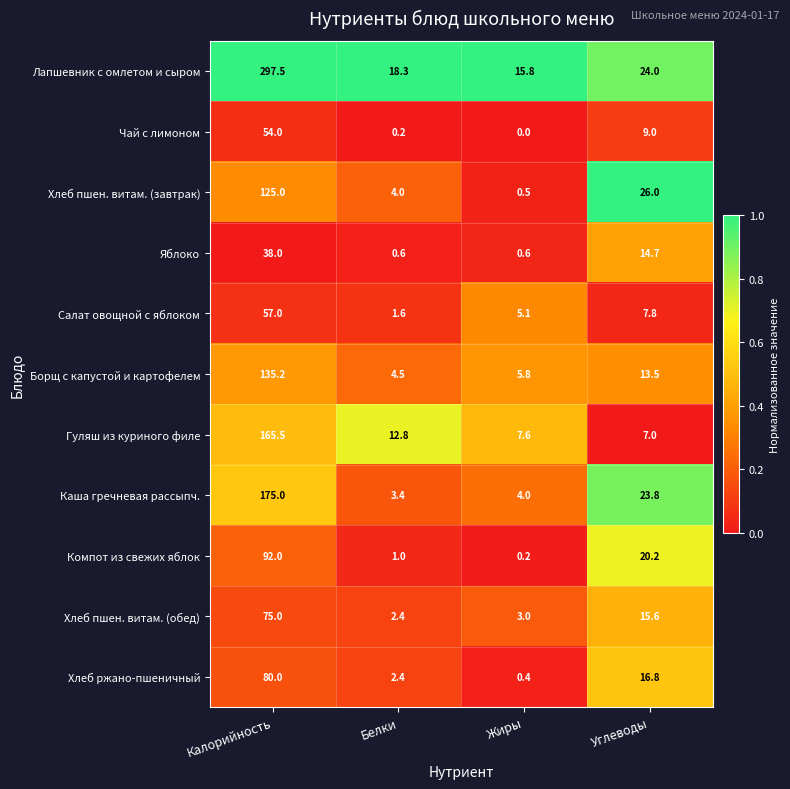

At which category does the chart reach its minimum across all series?

Жиры